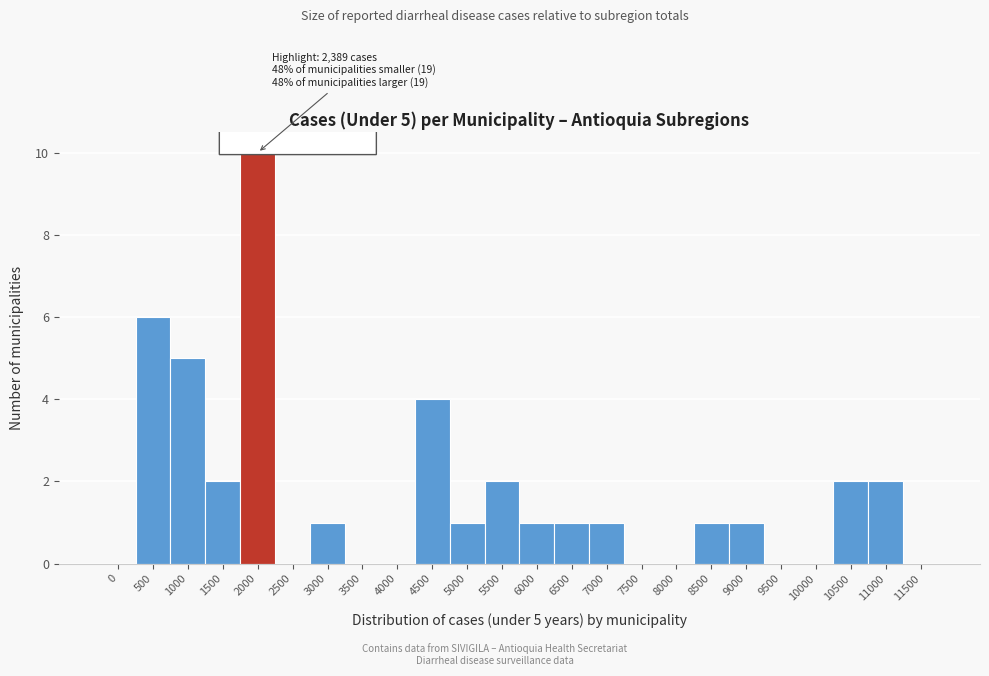

Reading right to left, transcribe all the data shown in this chart.

11500=0	11000=2	10500=2	10000=0	9500=0	9000=1	8500=1	8000=0	7500=0	7000=1	6500=1	6000=1	5500=2	5000=1	4500=4	4000=0	3500=0	3000=1	2500=0	2000=10	1500=2	1000=5	500=6	0=0